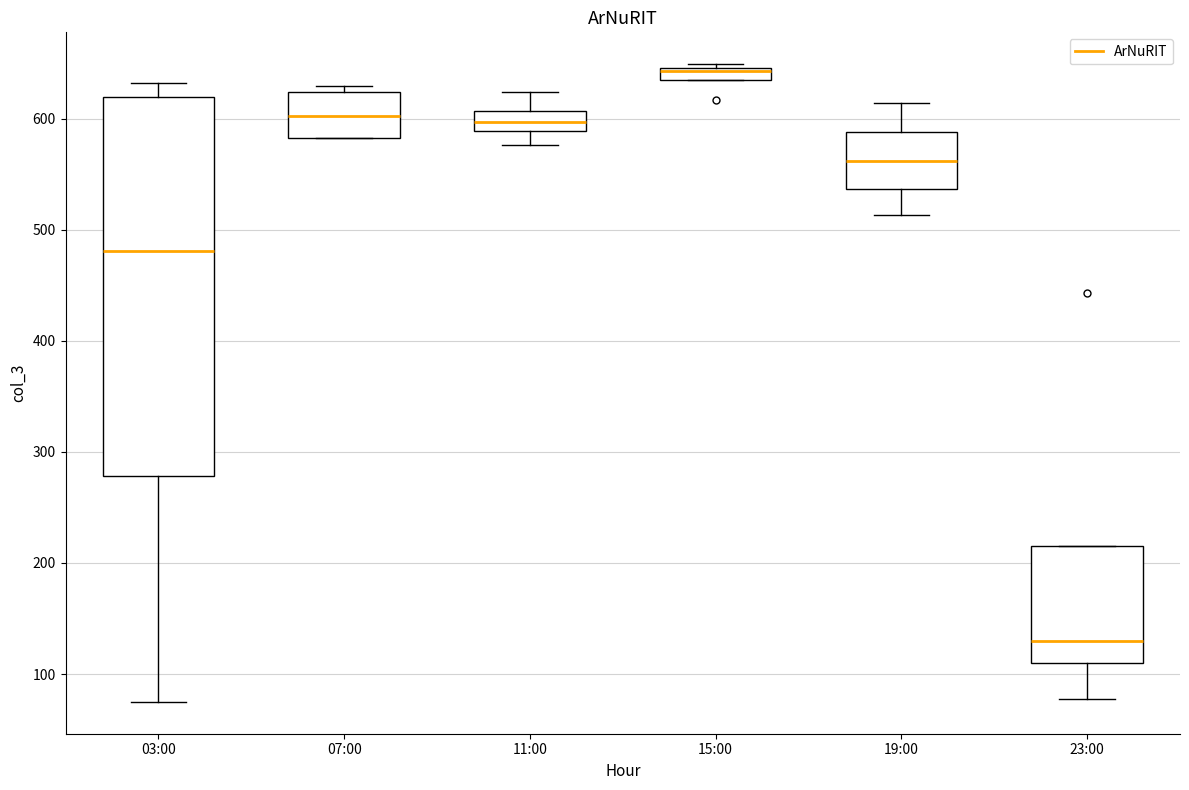

Comparing the boxes themselves (not the whiskers), which one is the tallest?

03:00